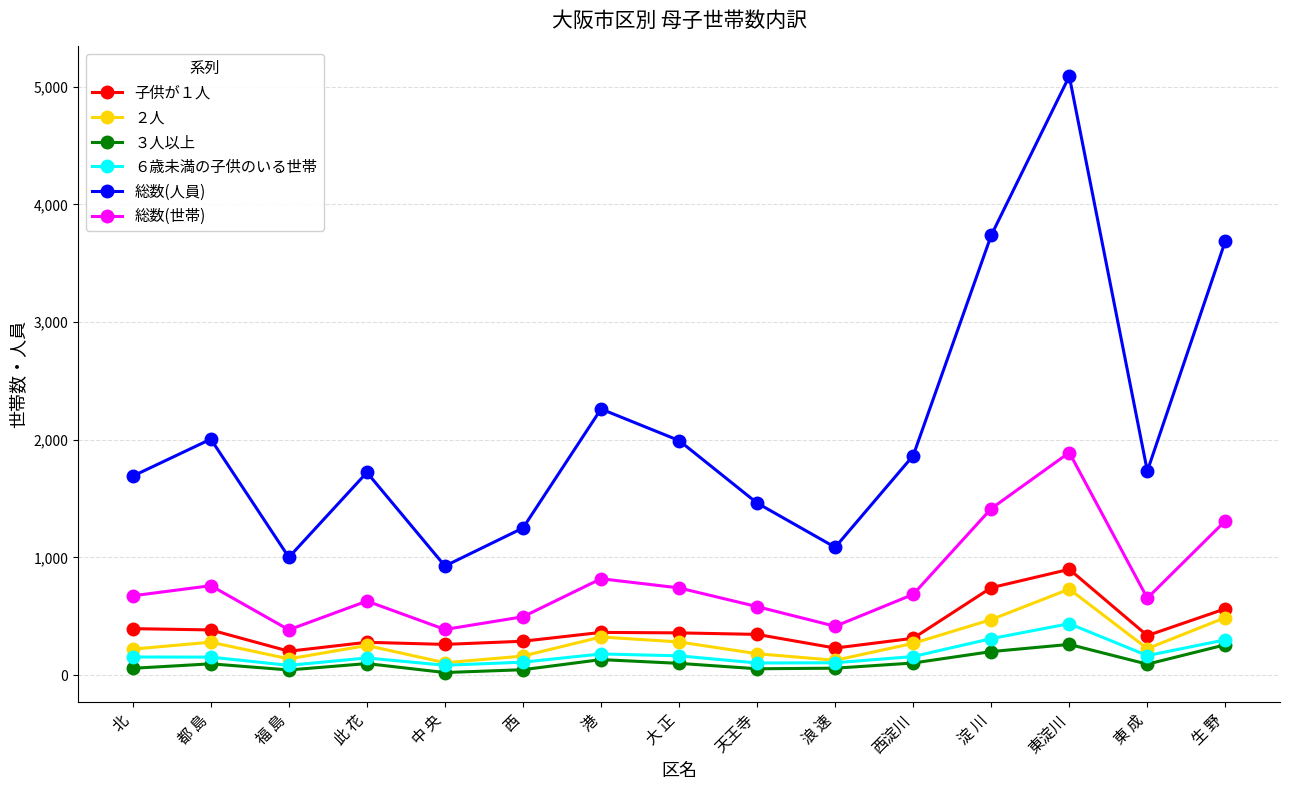

What is the average value of the ３人以上 series?

108